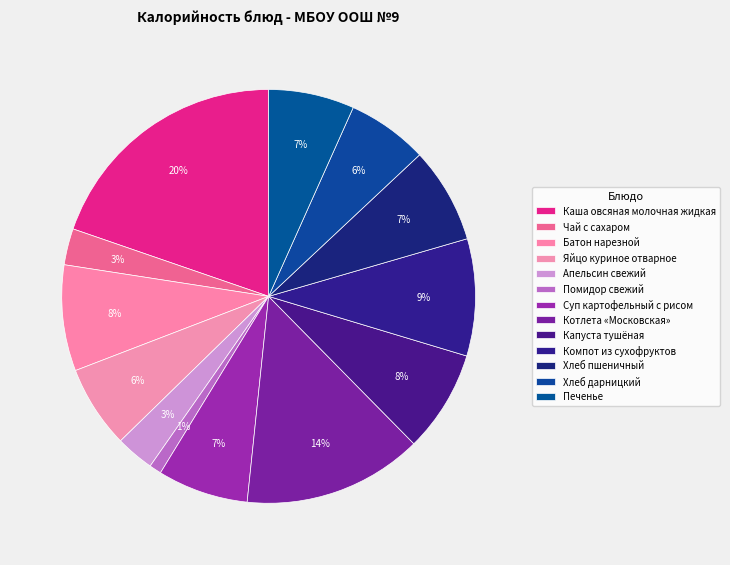

Count the number of slices in the pie.

13